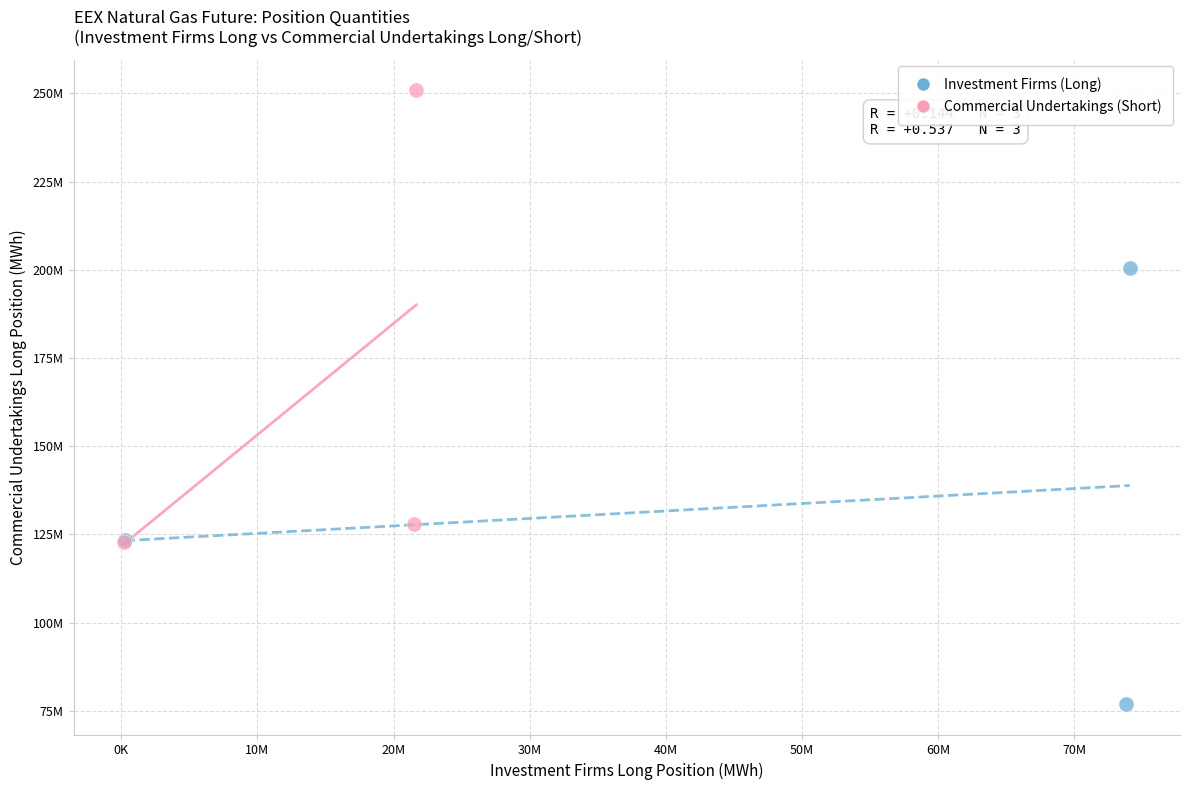

Which series contains the lowest Y value?

Investment Firms (Long)